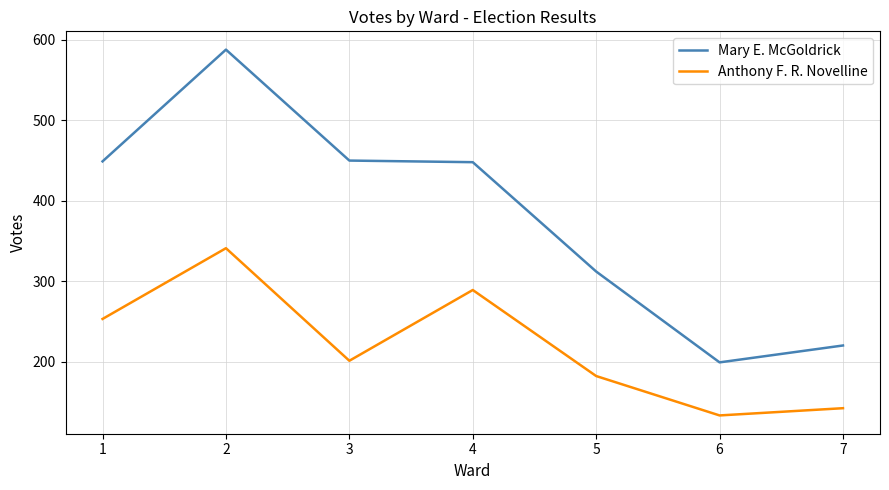

Is the value of Mary E. McGoldrick at 2 greater than the value of Anthony F. R. Novelline at 5?

Yes